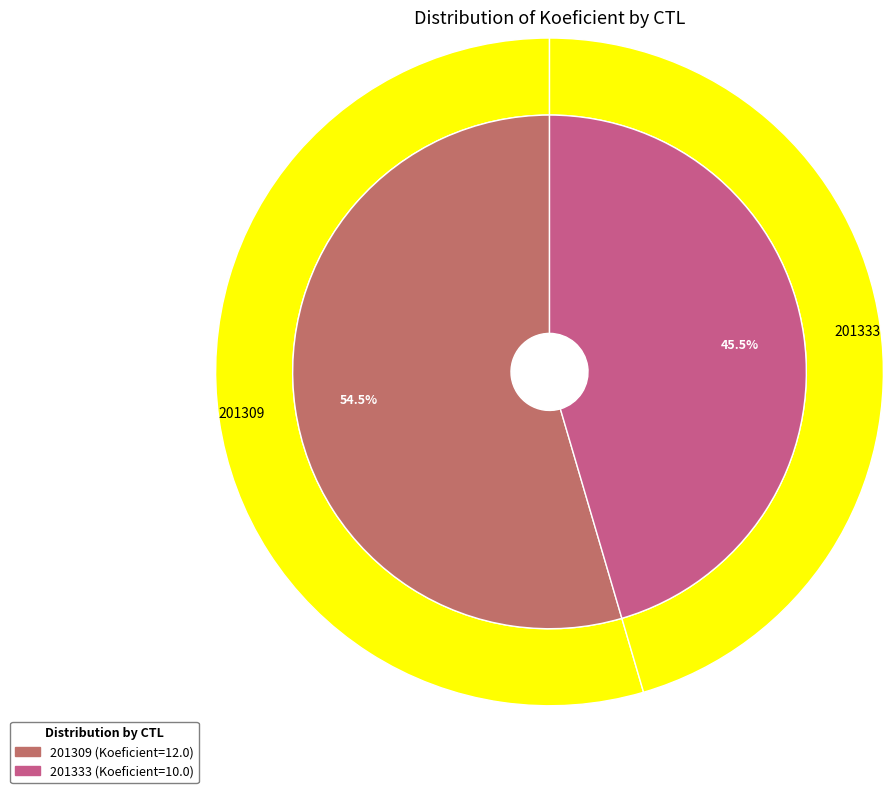

True or false: 201333 accounts for 38% of the total.

False